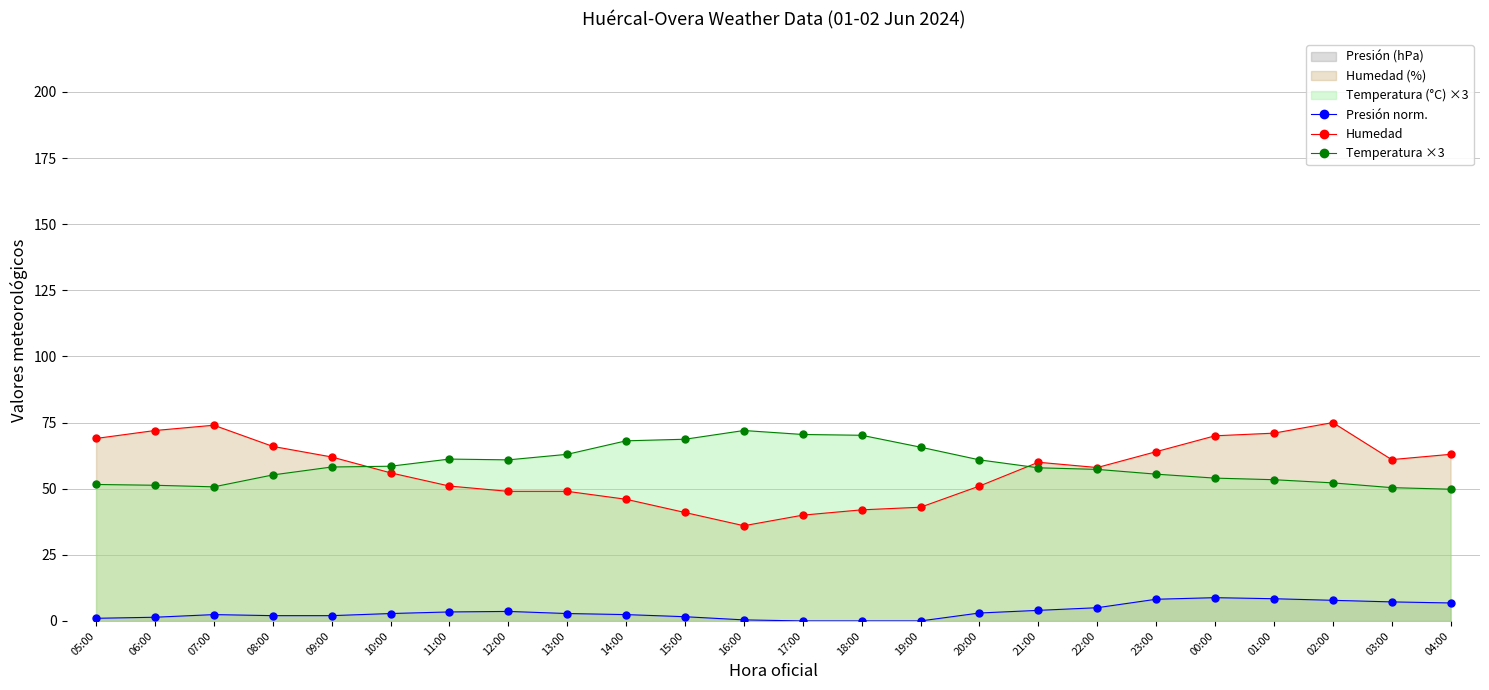

Between 21:00 and 18:00, which is larger?

21:00